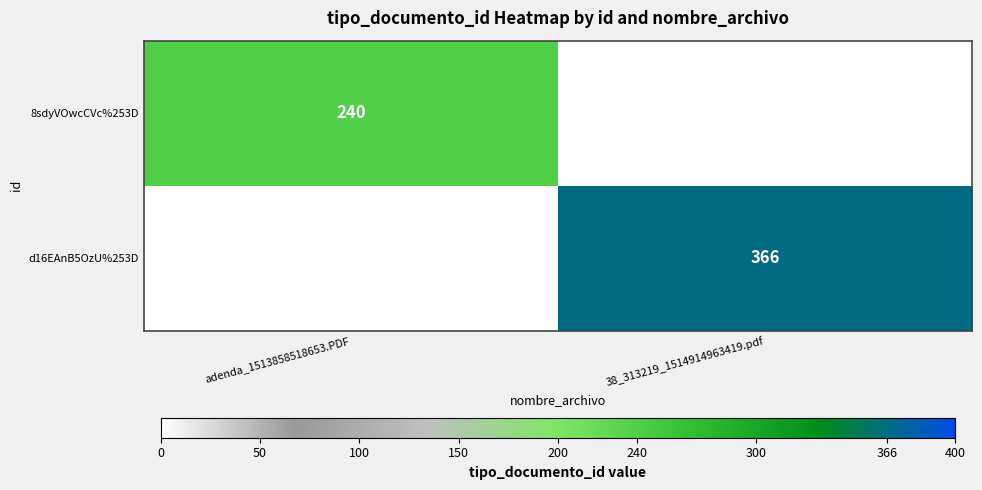

The 8sdyVOwcCVc%253D series shows 132 at adenda_1513858518653.PDF. True or false?

False